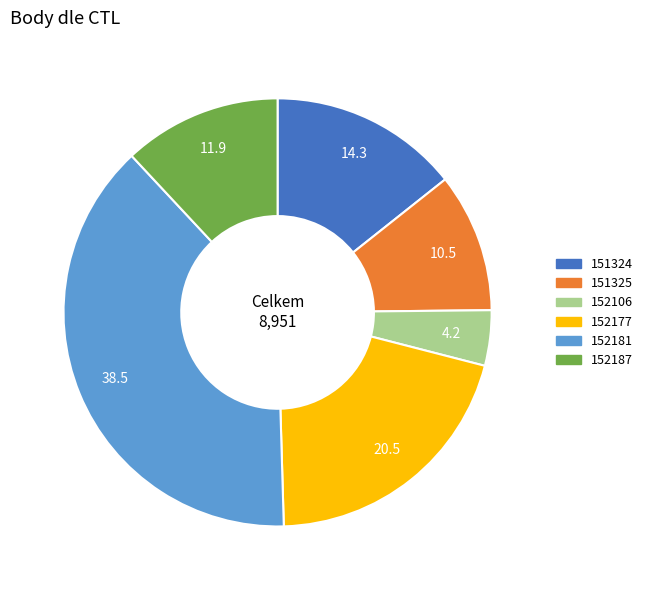

Between 152181 and 151324, which is larger?

152181